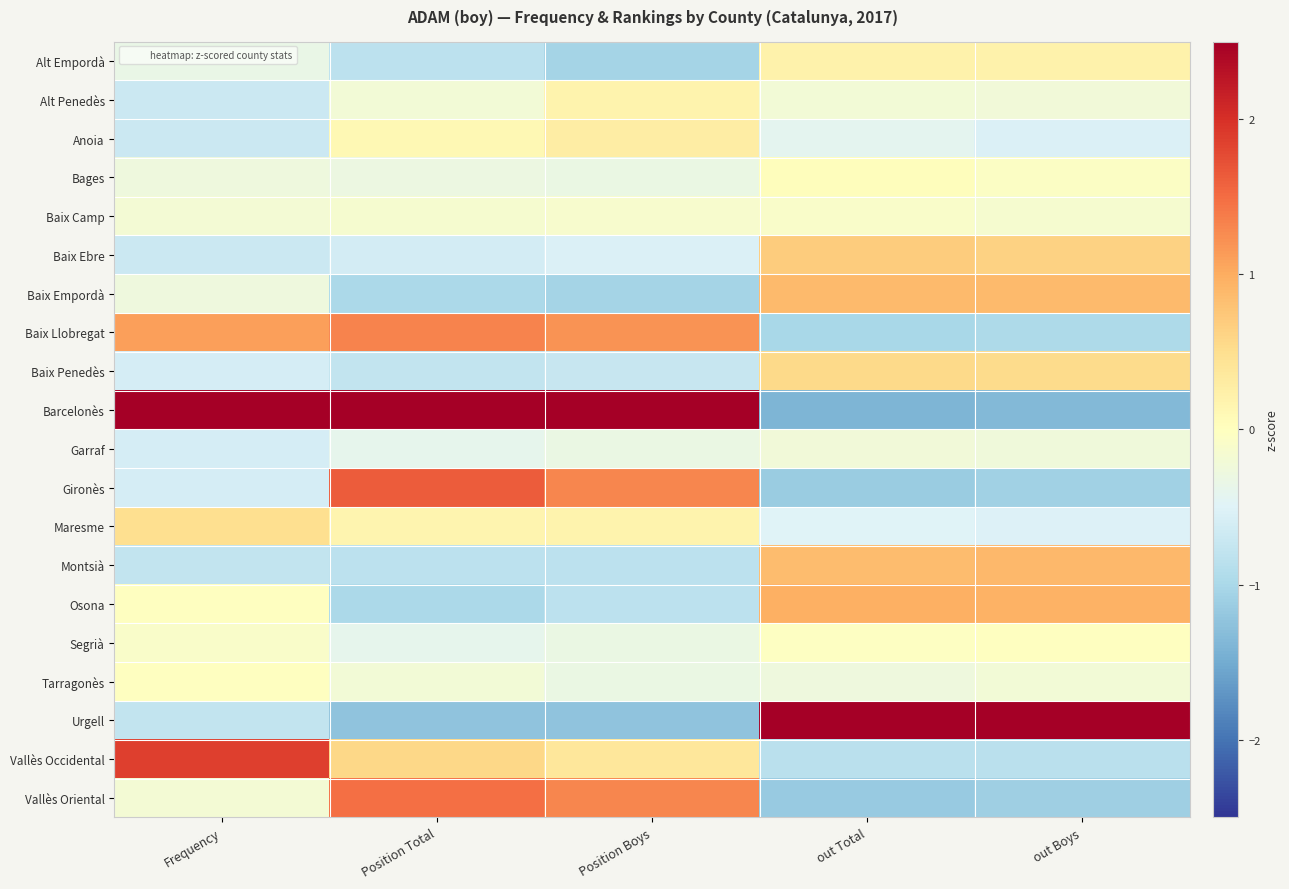

How many data points does each series have?

5